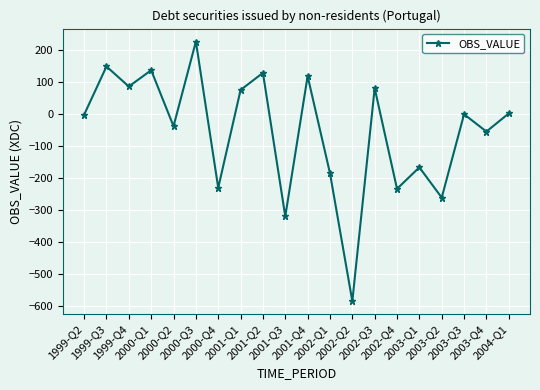

How many data points are above -1?

9